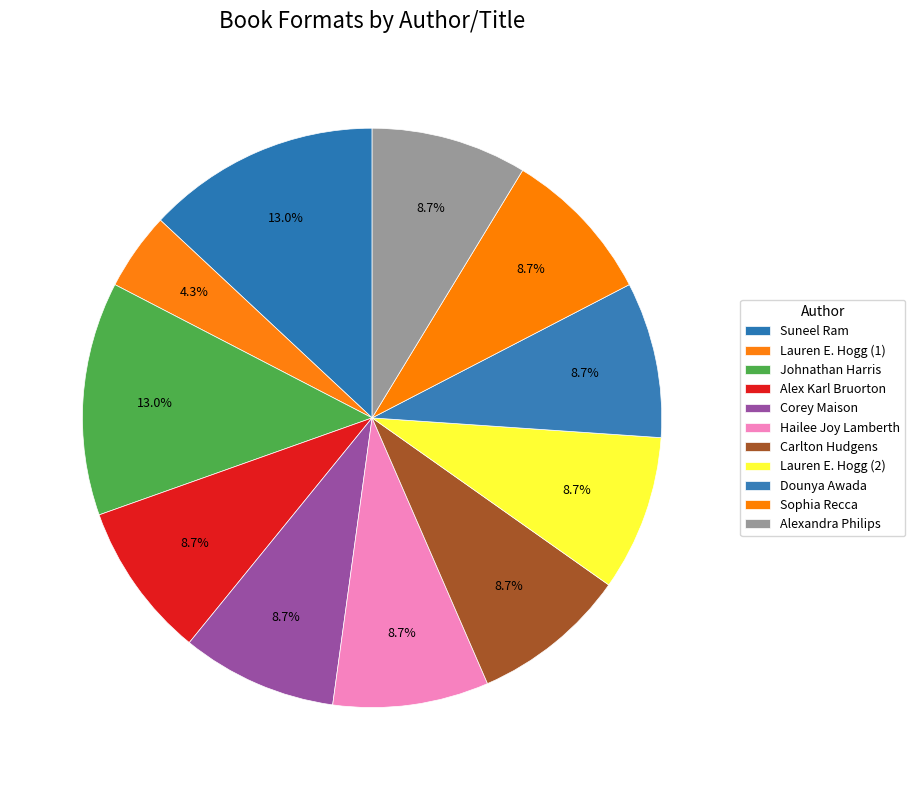

To the nearest percent, what is the average slice percentage?

9%